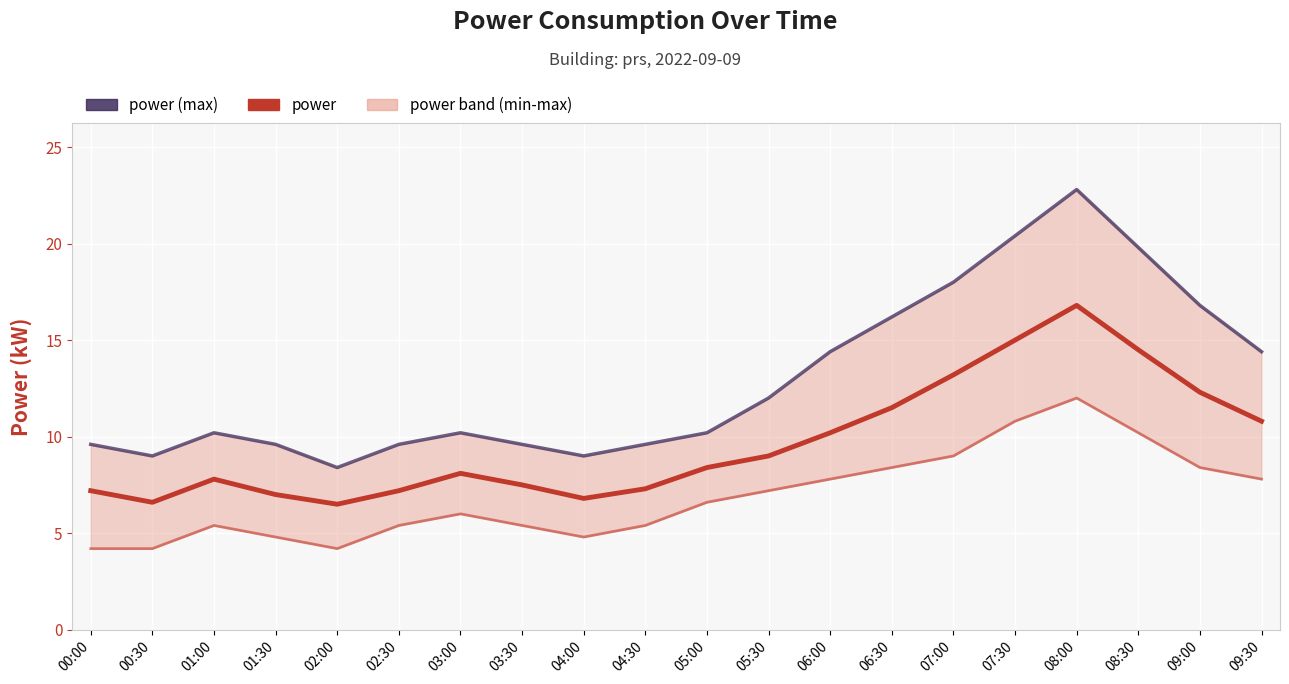

The value of power at 08:30 is 25.2. True or false?

False